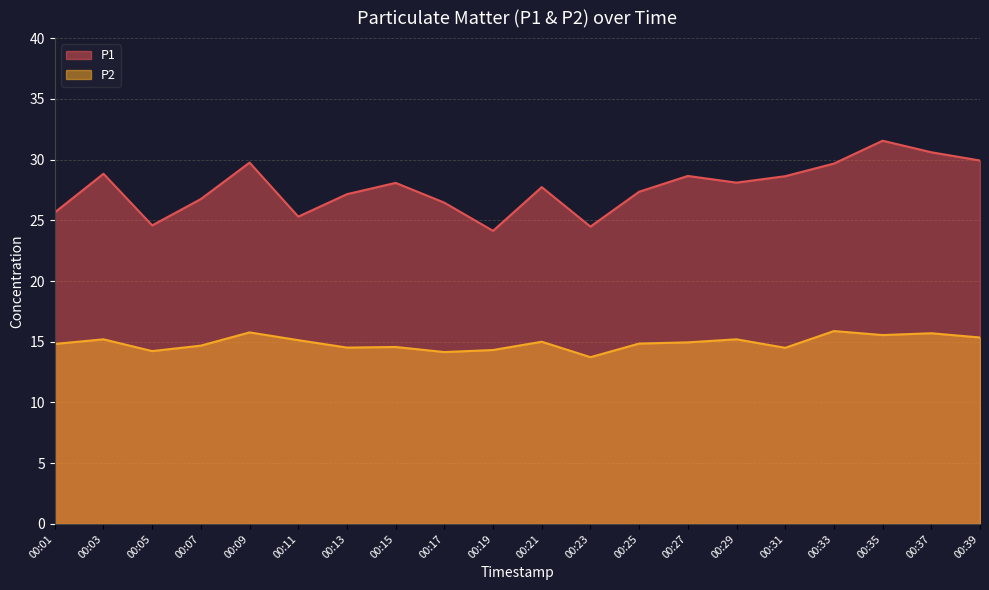

Does the chart display data point markers on the line(s)?

No